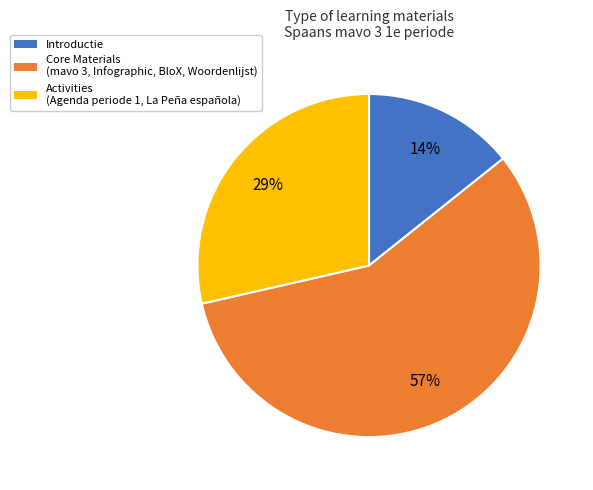

Is there any slice that represents more than half of the pie?

Yes